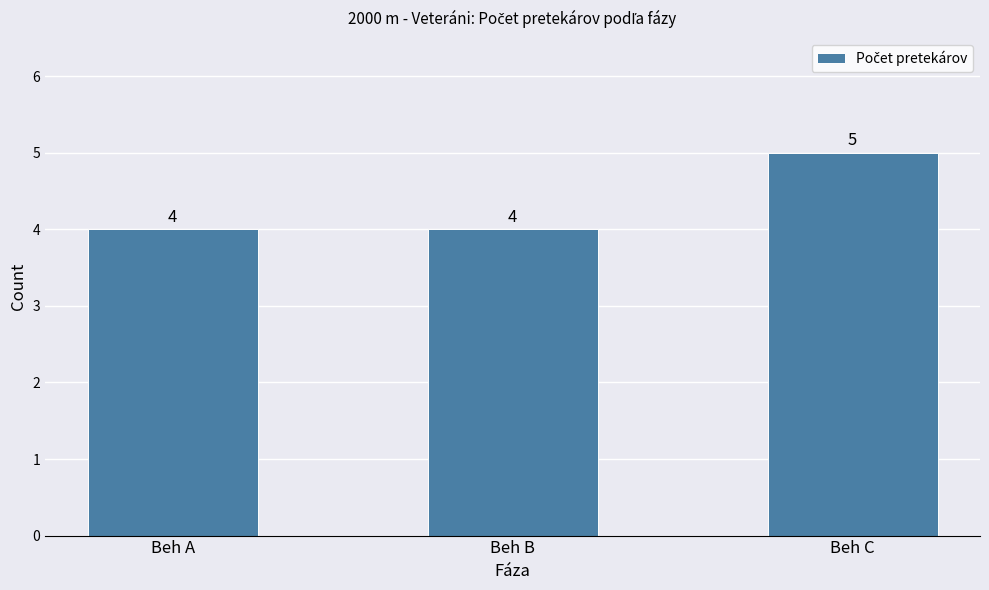

What is the ratio of the value at Beh B to the value at Beh C?

0.8